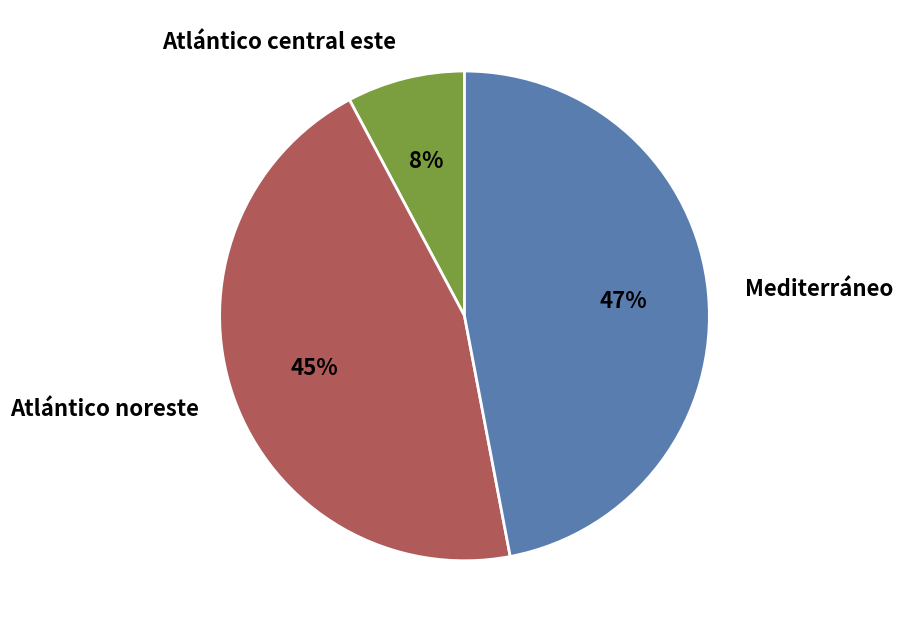

Is there any slice that represents more than half of the pie?

No